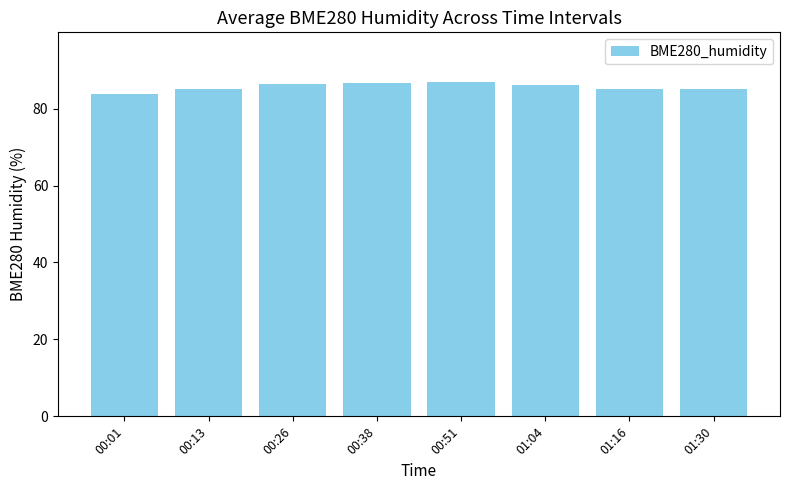

How many values exceed 86?

4